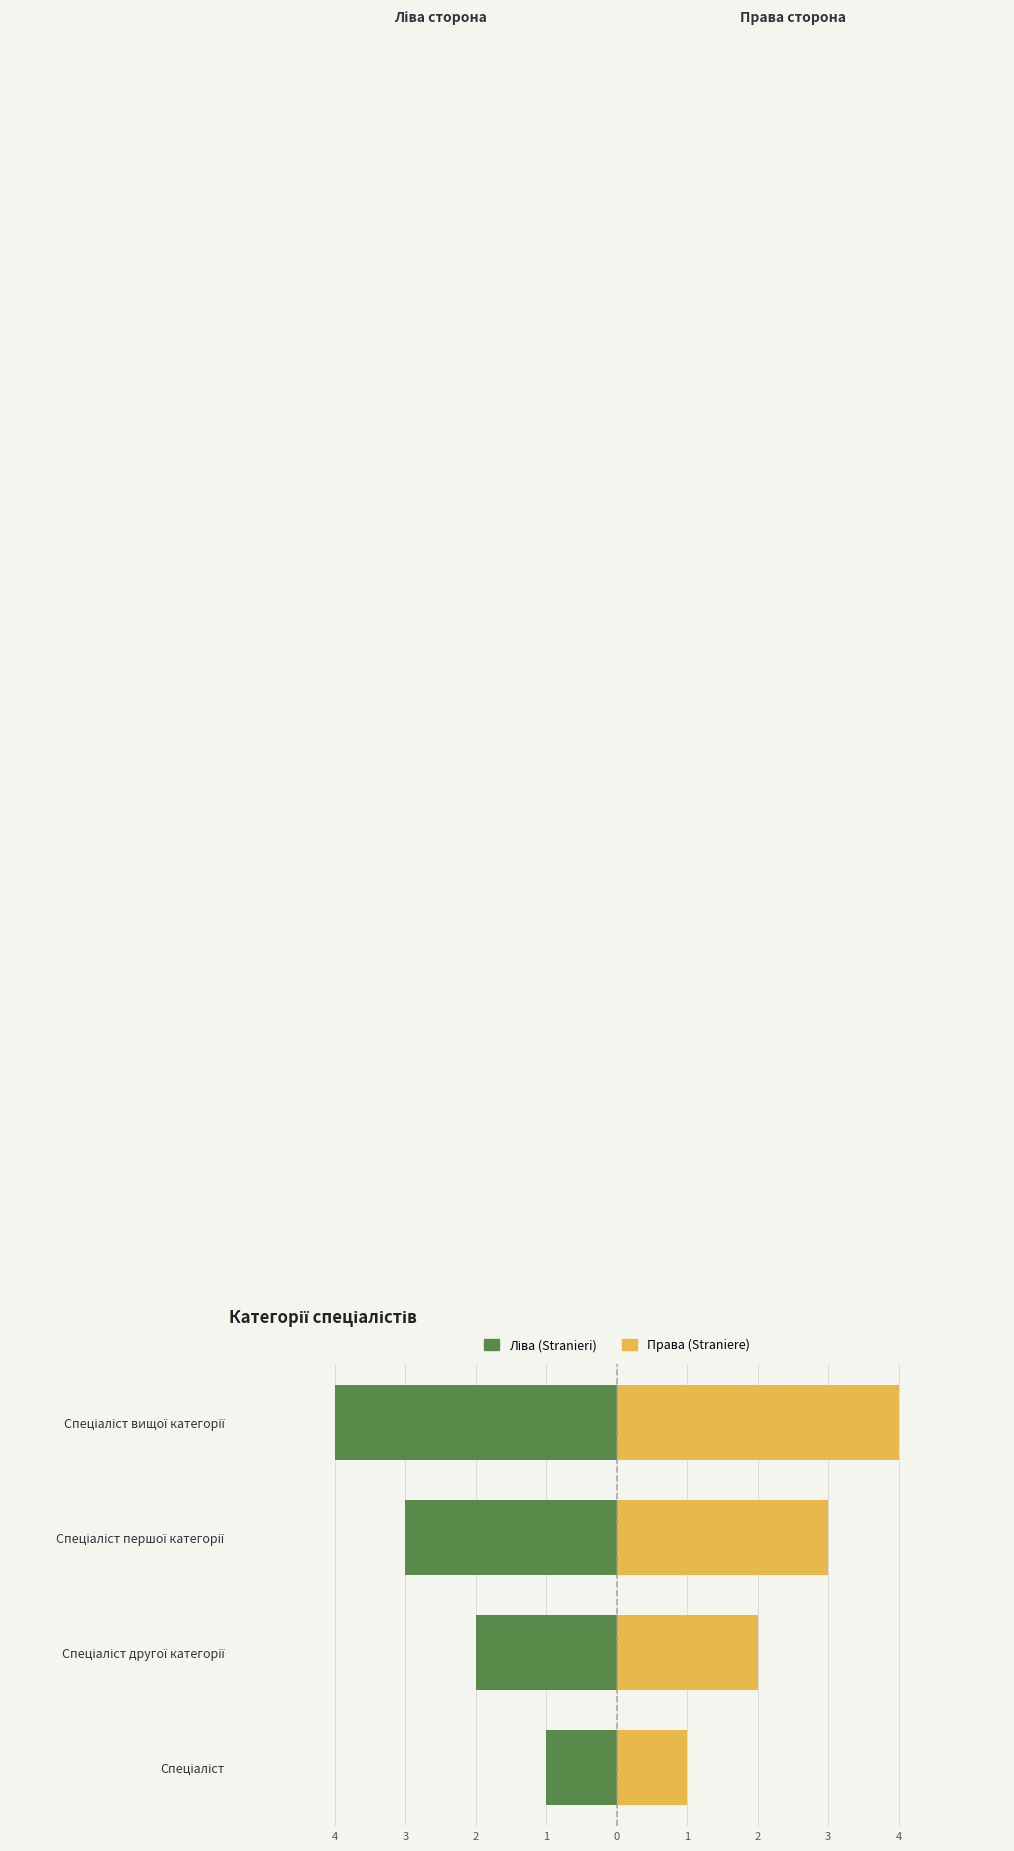

How many groups of bars are there?

4